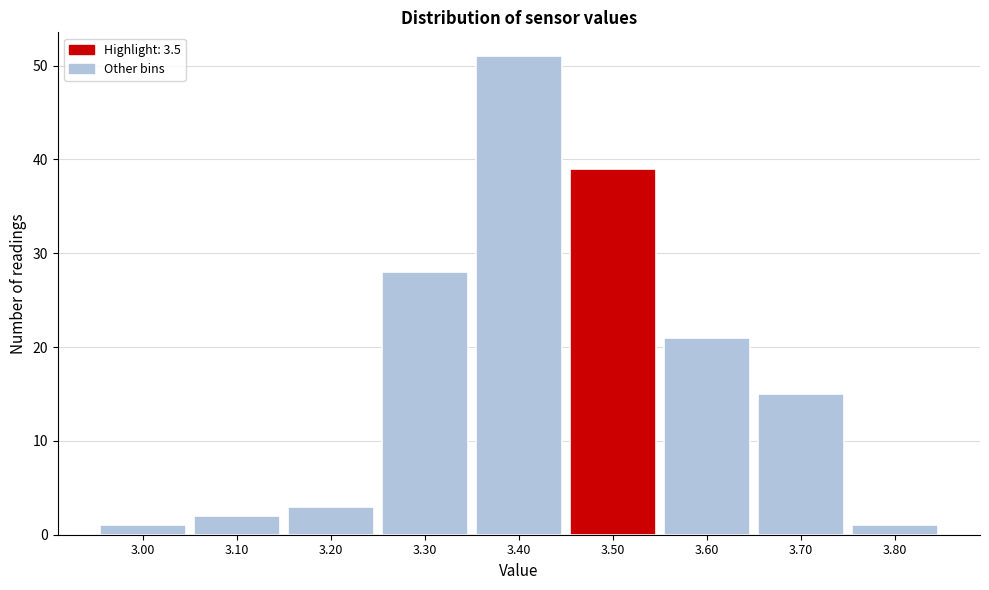

Reading left to right, transcribe this chart: for each bar, give the range it covers on the x-axis and its height. The values are not printed on the chart, so give them approximately, as read against the axis.

2.95 to 3.05: 1
3.05 to 3.15: 2
3.15 to 3.25: 3
3.25 to 3.35: 28
3.35 to 3.45: 51
3.45 to 3.55: 39
3.55 to 3.65: 21
3.65 to 3.75: 15
3.75 to 3.85: 1